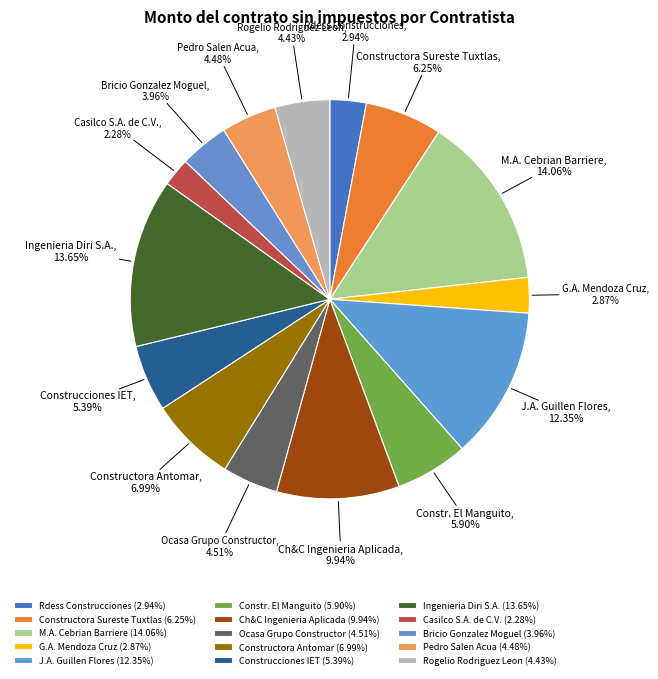

Which slice is the smallest?

Casilco S.A. de C.V.